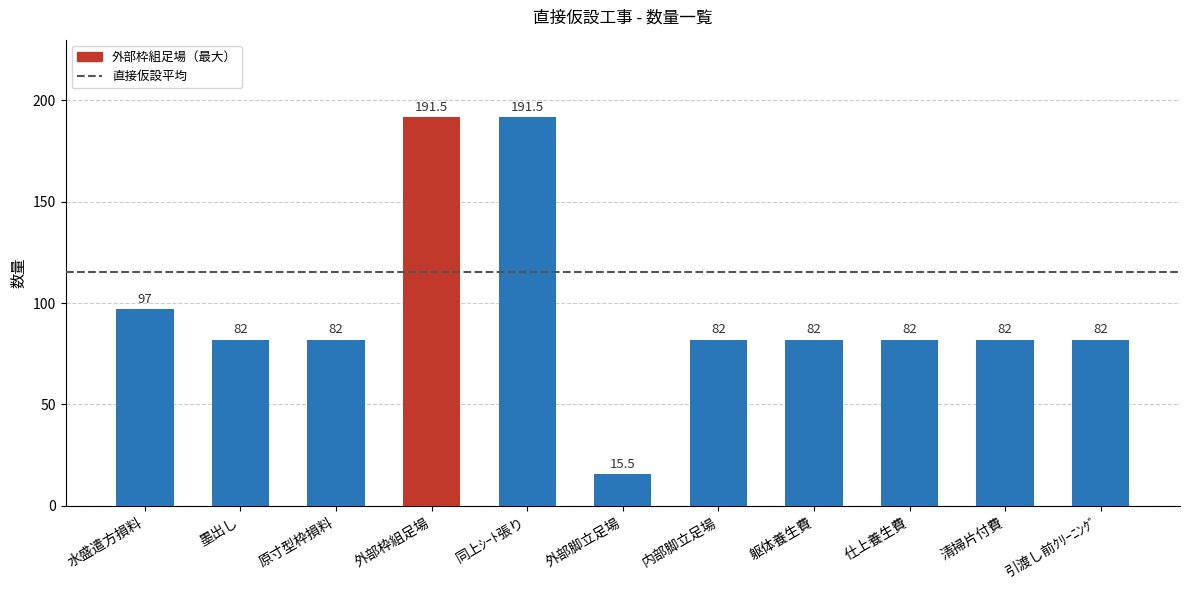

What is the label of the 11th bar from the left?

引渡し前ｸﾘｰﾆﾝｸﾞ